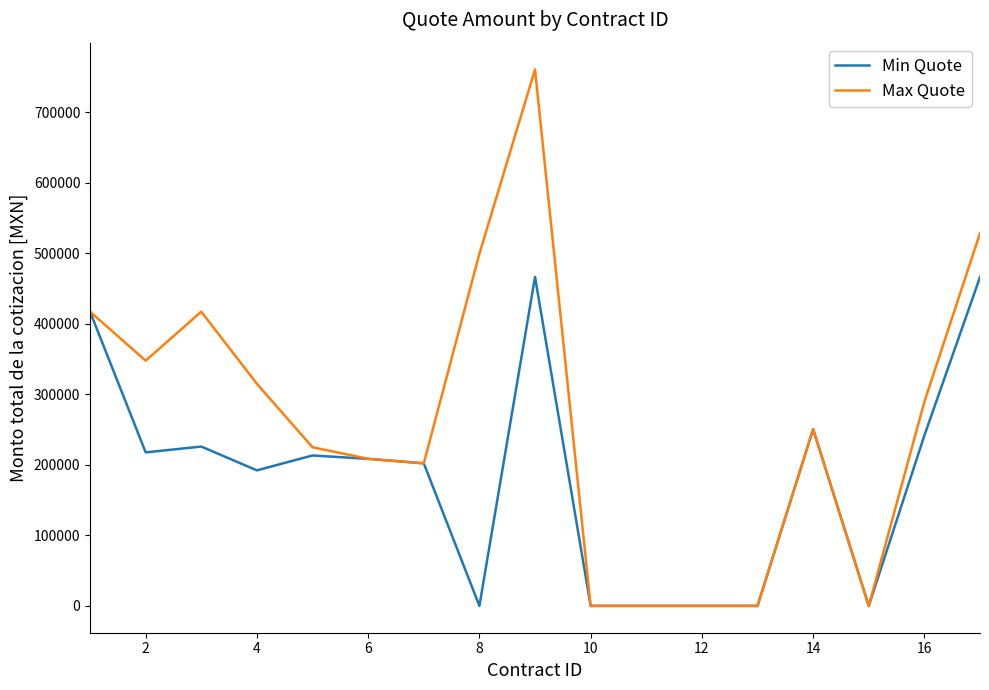

Which series has the largest range (max minus min)?

Max Quote